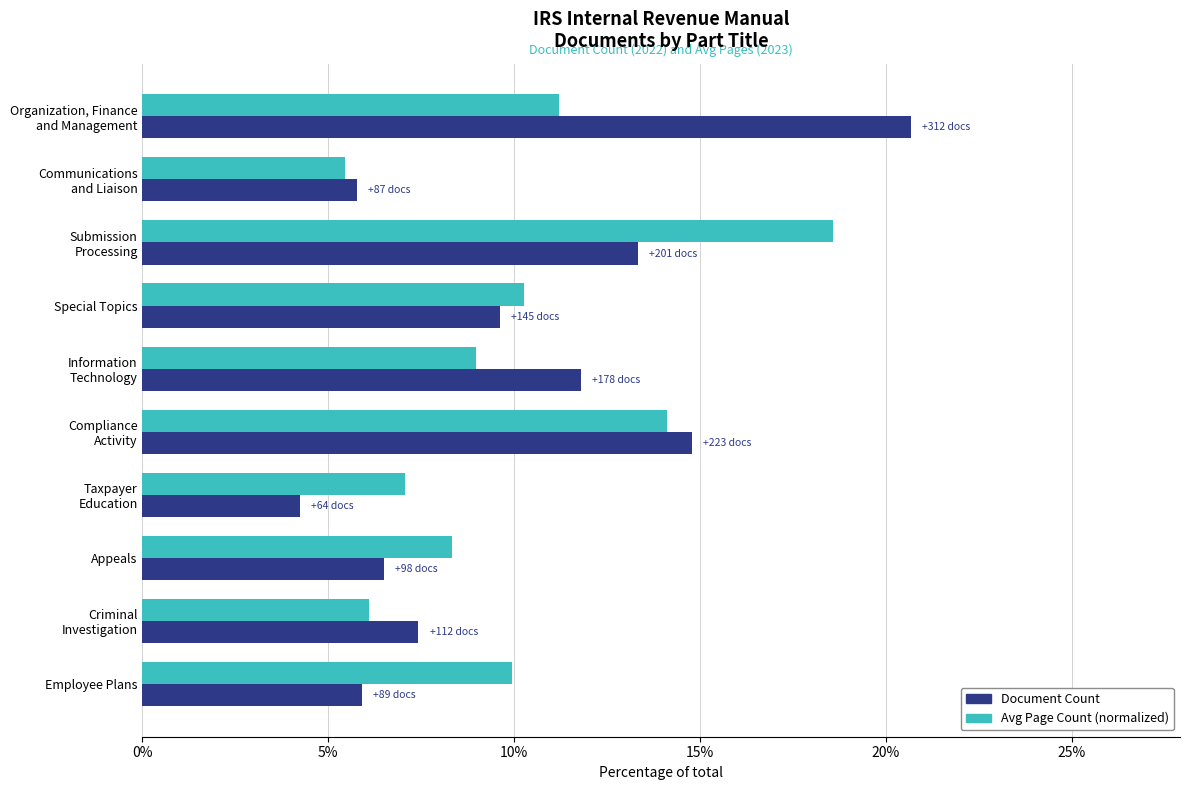

Which series has the largest range (max minus min)?

Document Count